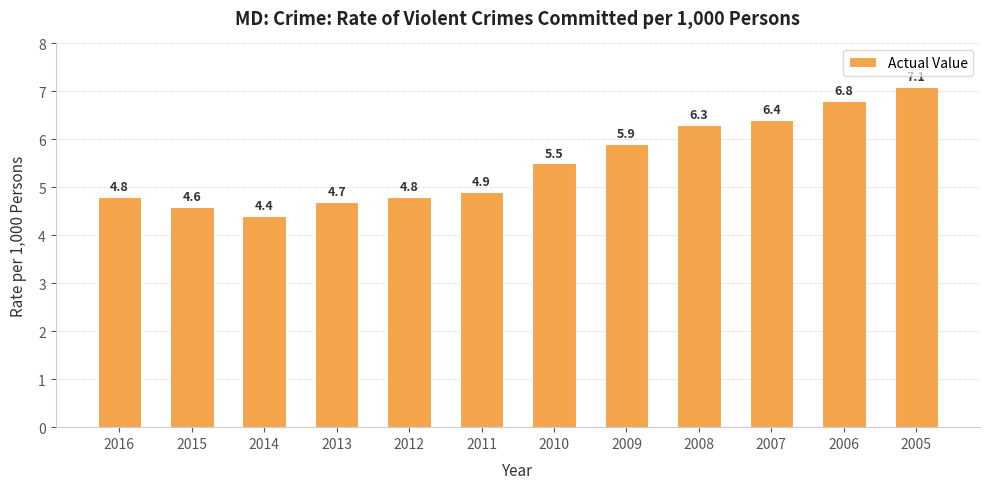

What is the change in value from 2013 to 2009?

+1.2